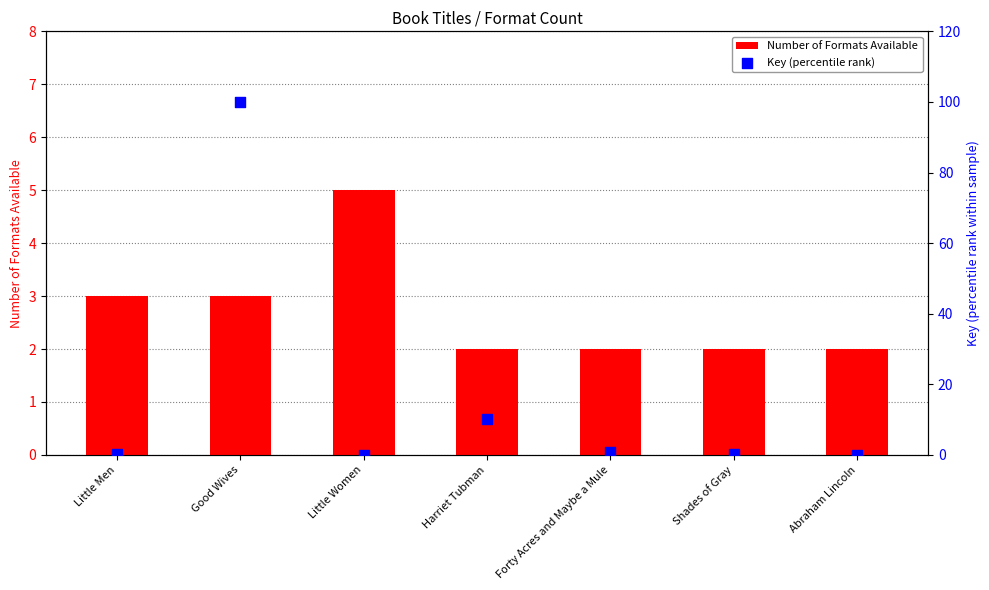

Which series has the largest total across all categories?

Key (percentile rank)